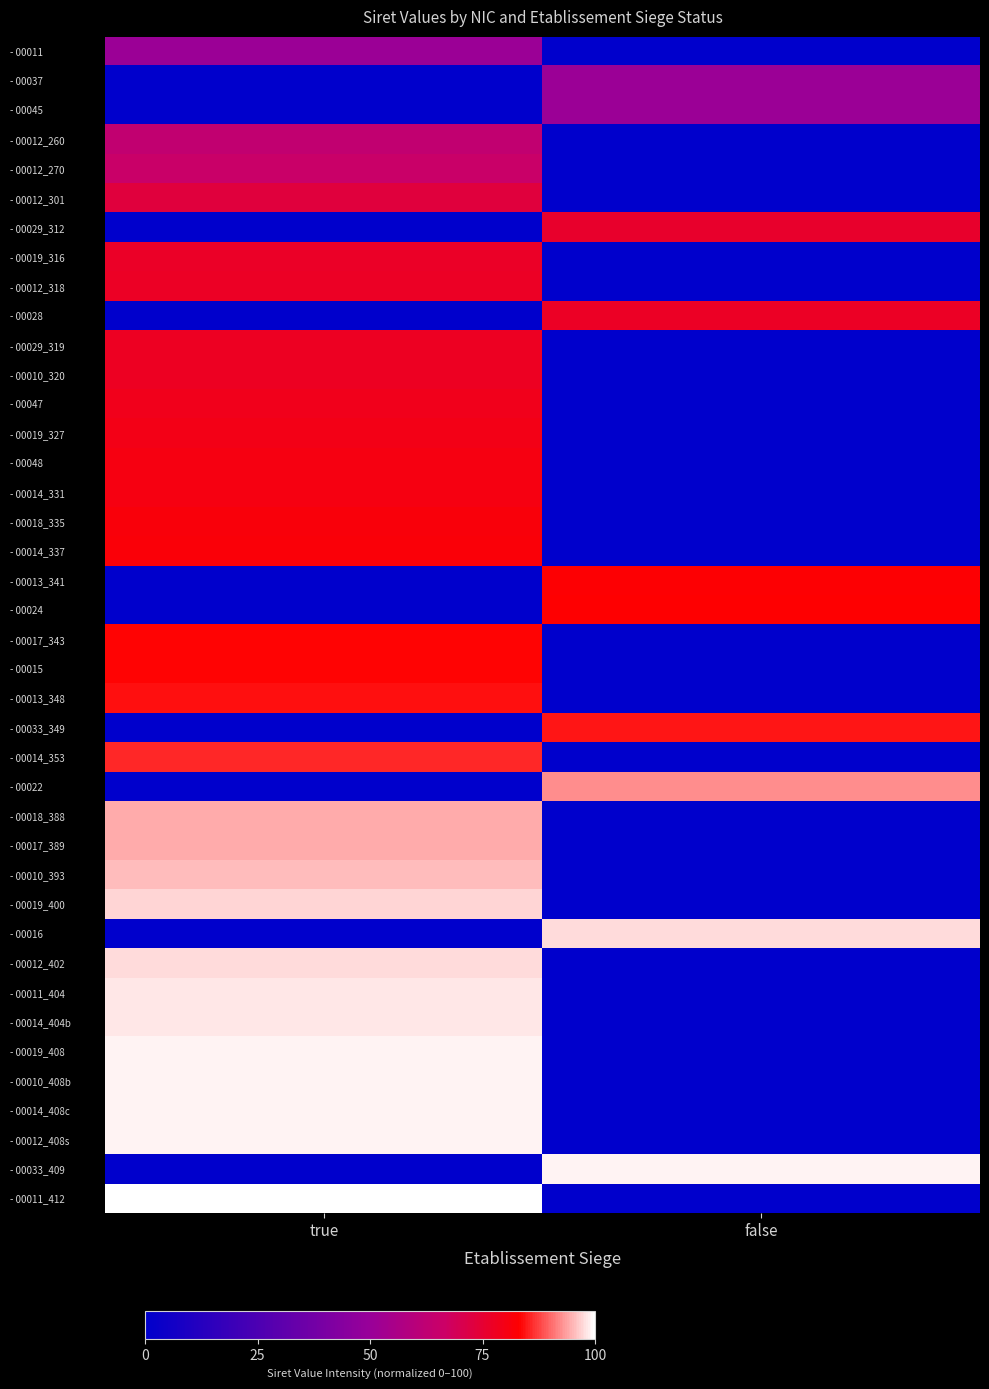

Which label corresponds to the smallest value in the chart?

false